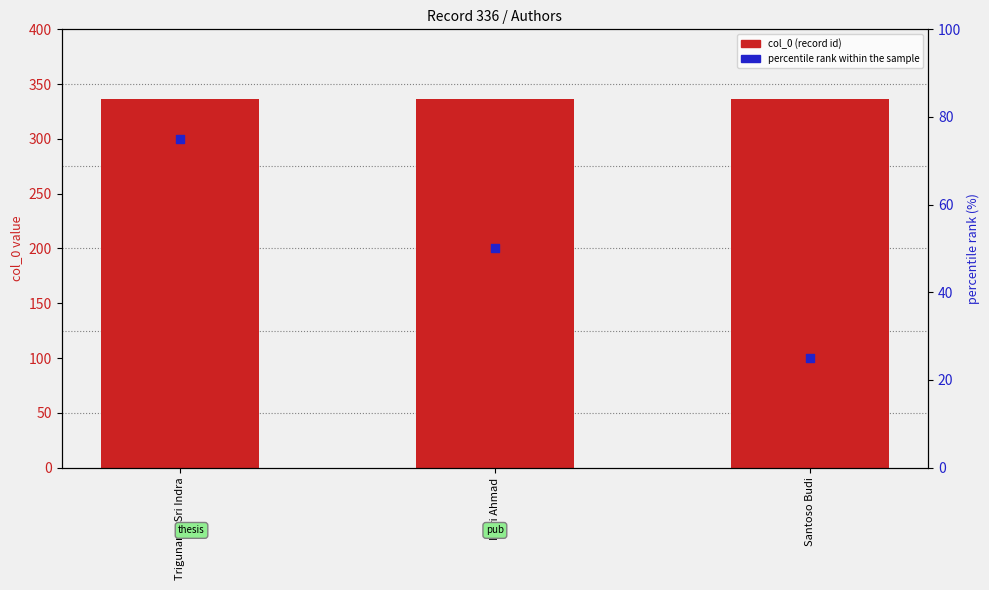

What are all the series names shown in the legend?

col_0, percentile rank within the sample